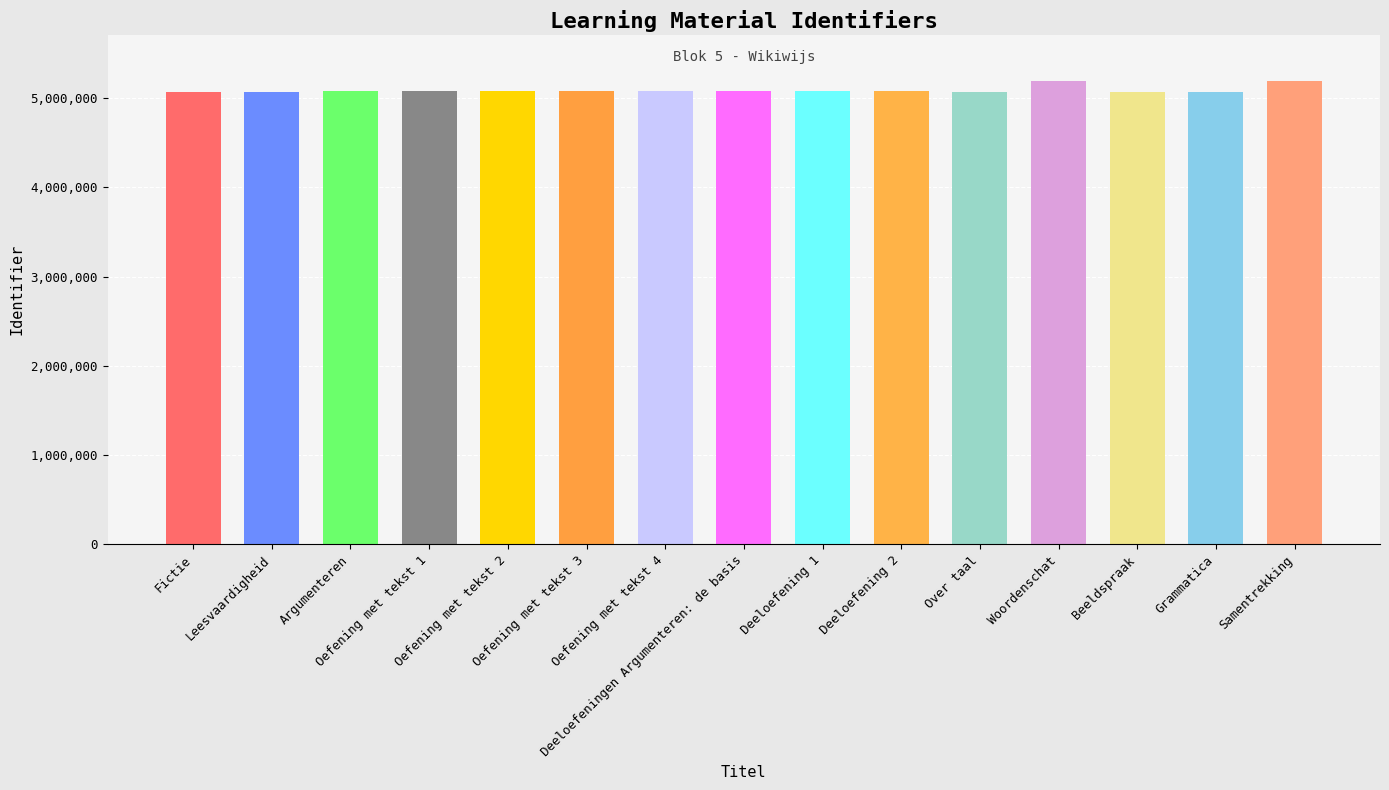

What is the greatest value displayed?

5188785